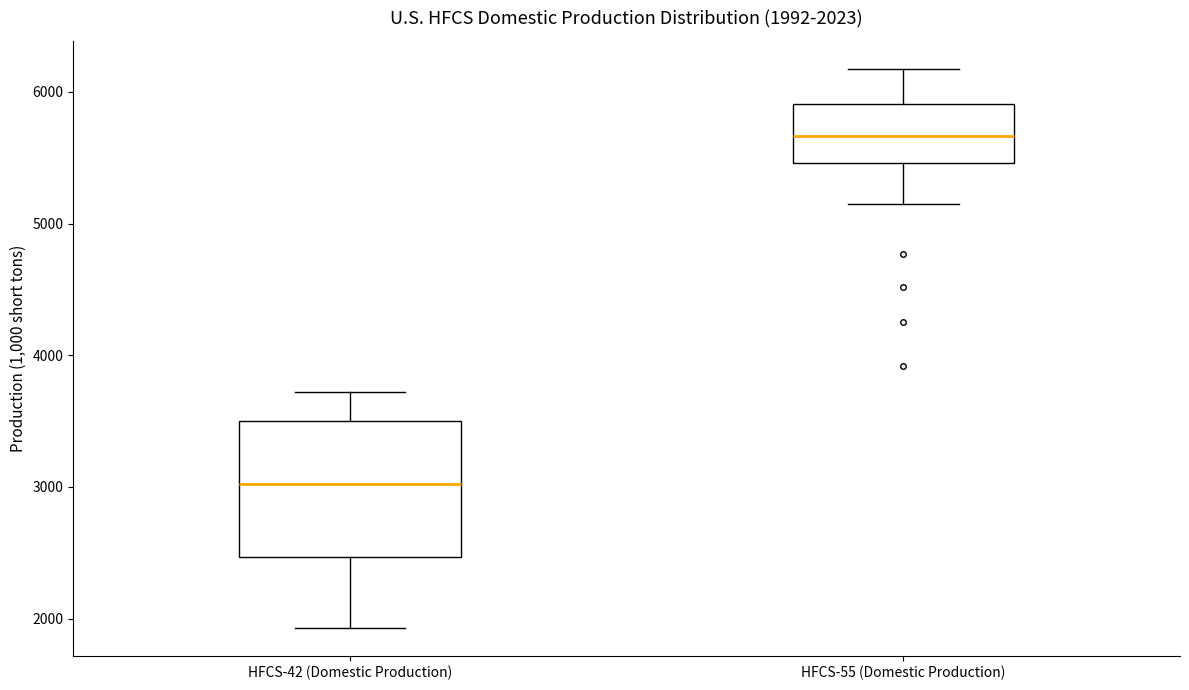

Comparing the boxes themselves (not the whiskers), which one is the tallest?

HFCS-42 (Domestic Production)